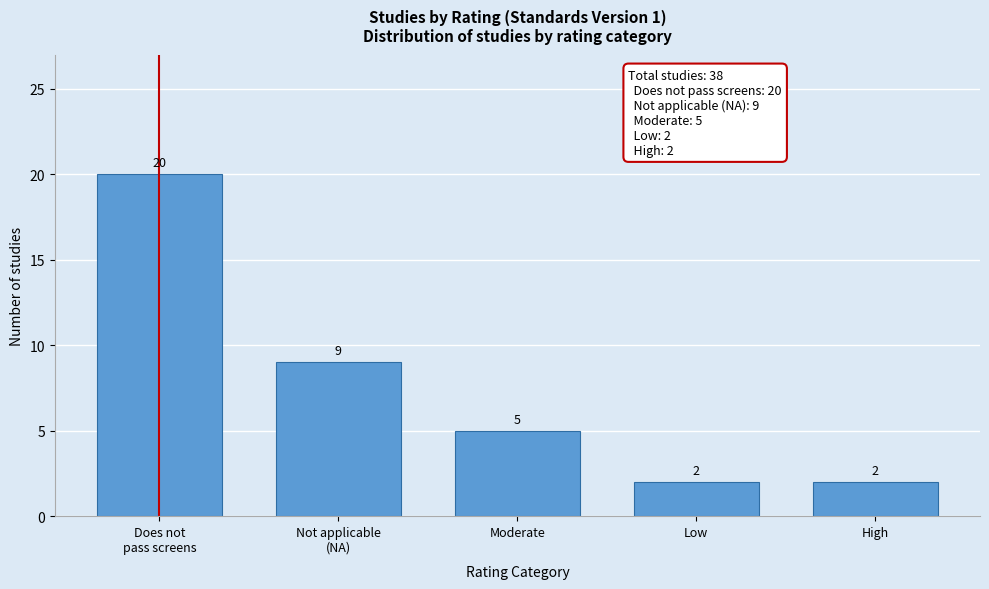

Reading left to right, transcribe all the data shown in this chart.

20	9	5	2	2